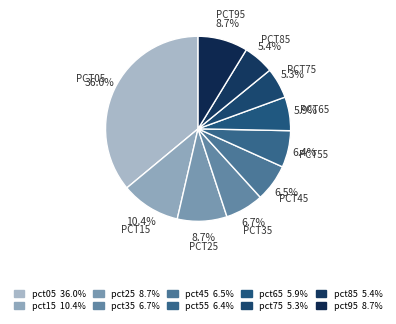

How many segments does this pie chart have?

10